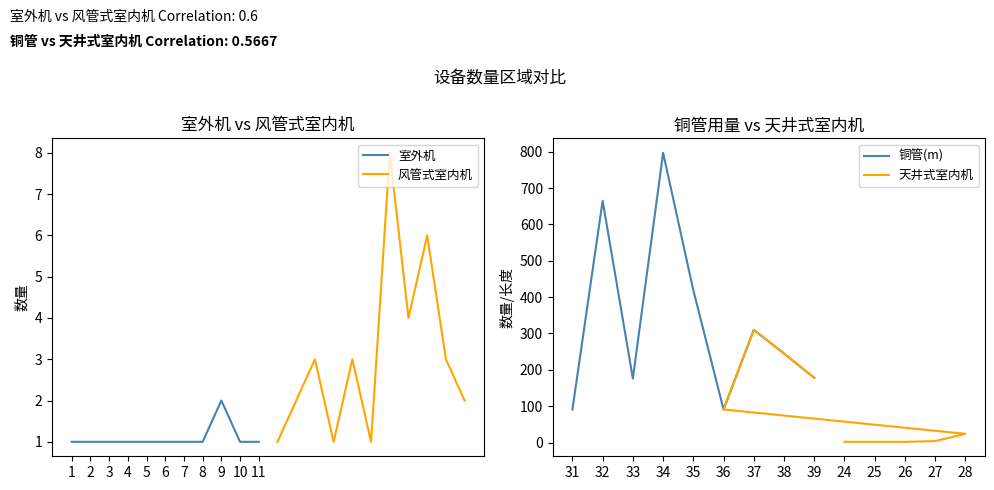

At which label is 铜管(m) closest to 444?

35